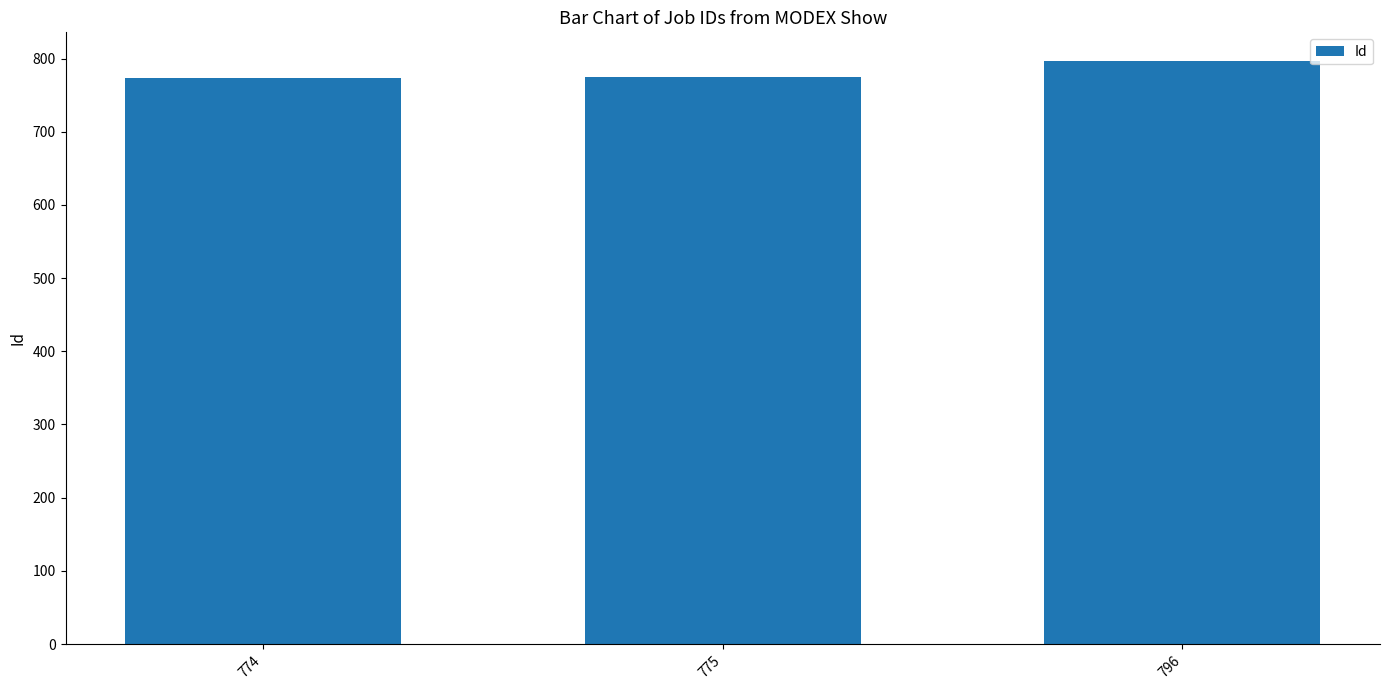

What is the change in value from 774 to 796?

+22